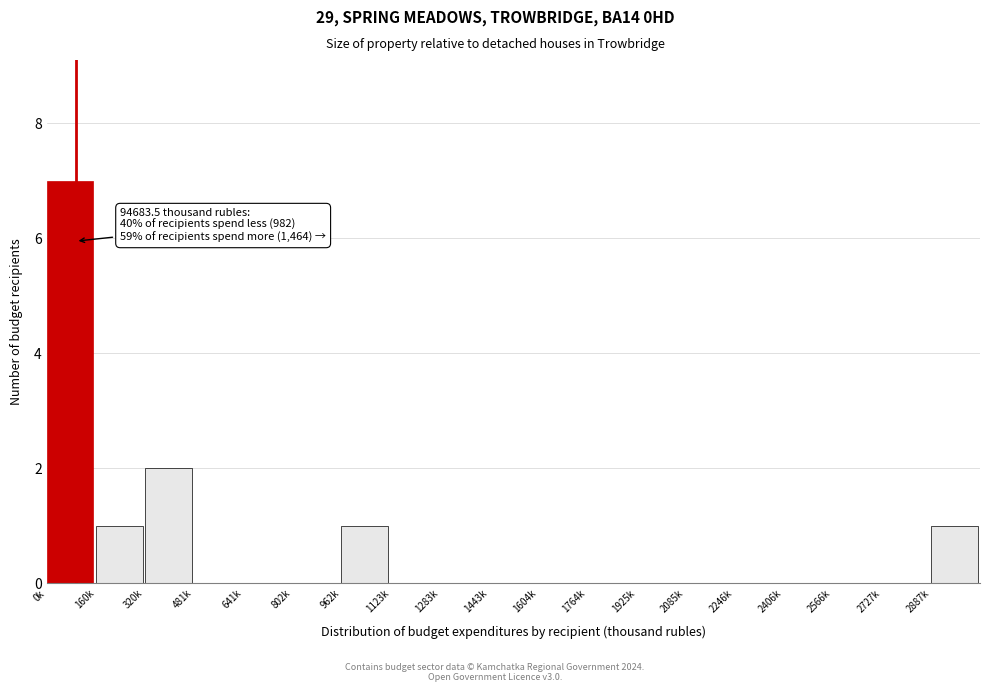

Reading left to right, extract all data points from this chart.

0k=7	160k=1	320k=2	481k=0	641k=0	802k=0	962k=1	1123k=0	1283k=0	1443k=0	1604k=0	1764k=0	1925k=0	2085k=0	2246k=0	2406k=0	2566k=0	2727k=0	2887k=1